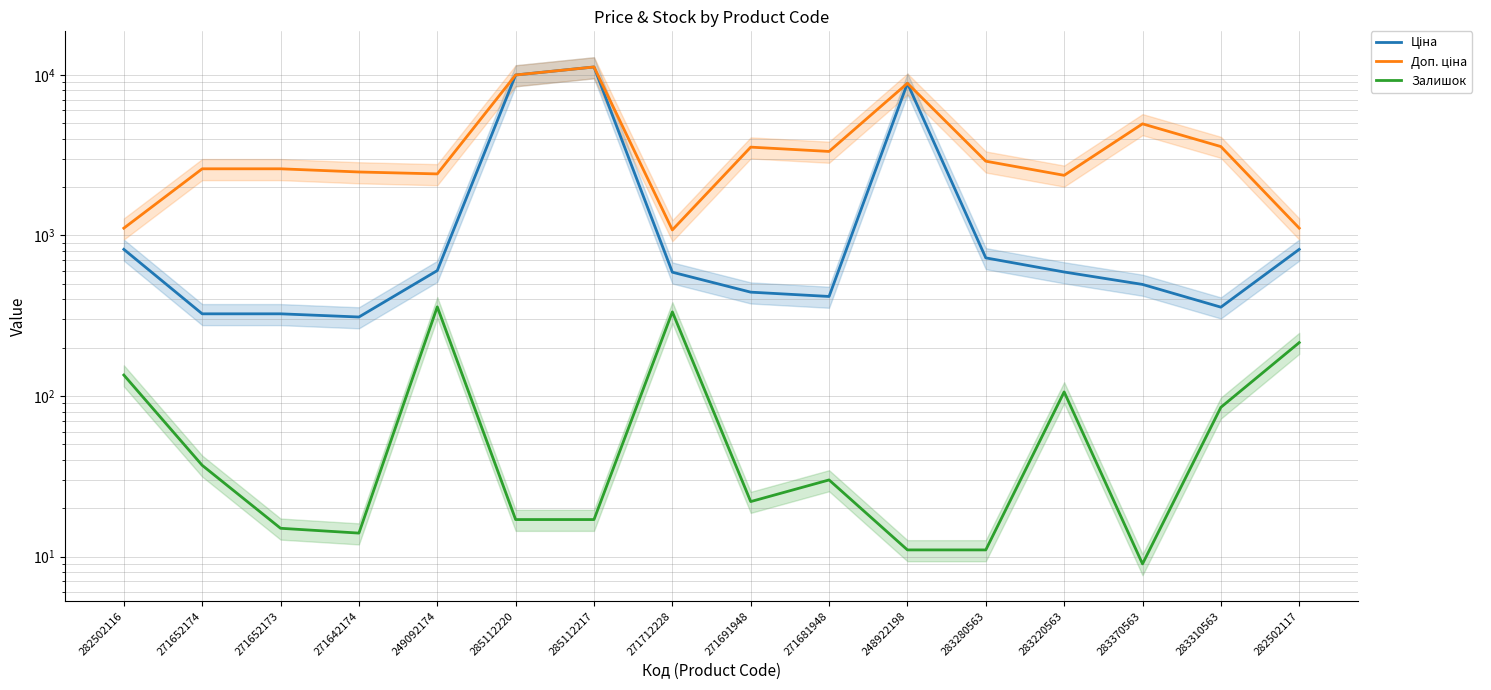

What is the spread (max minus min) of values at 271691948?

3523.0